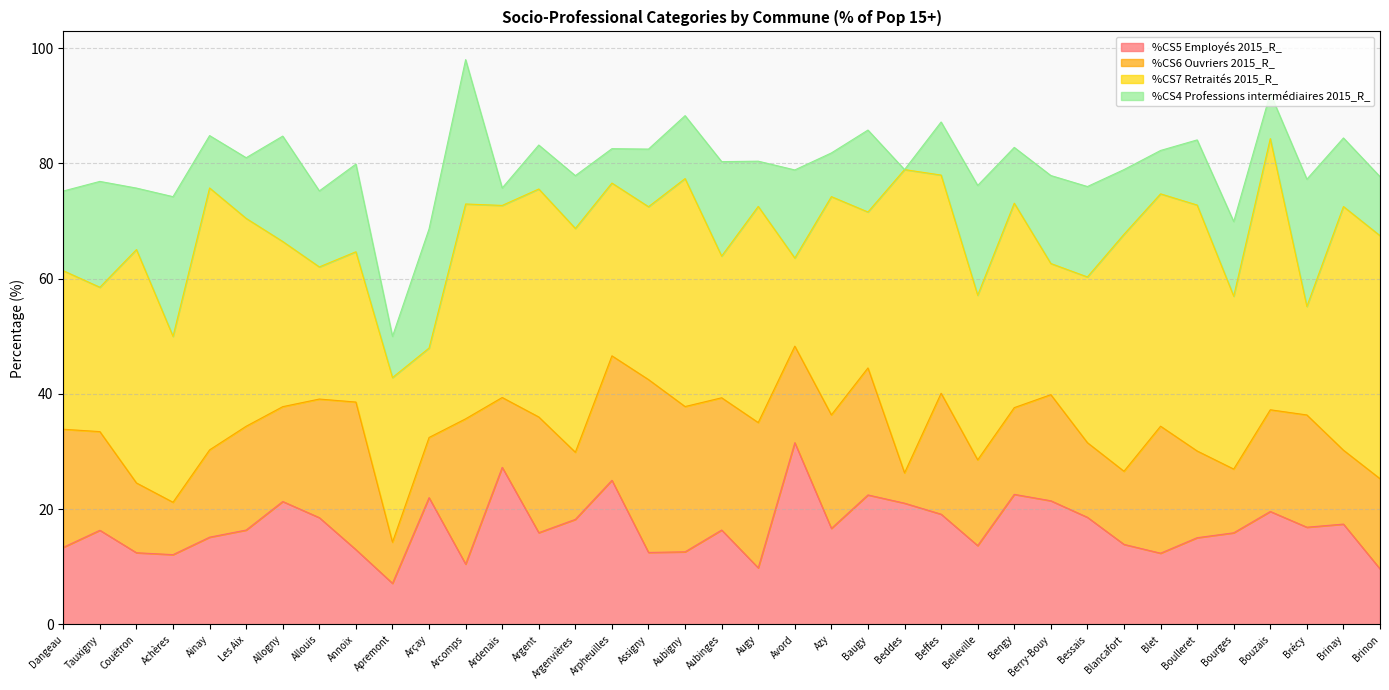

How many values in the %CS5 Employés 2015_R_ series are below 16?

17